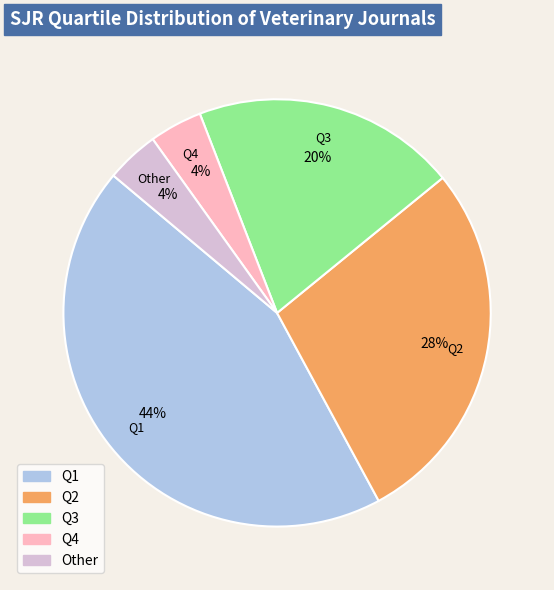

Is there a majority slice in this chart?

No